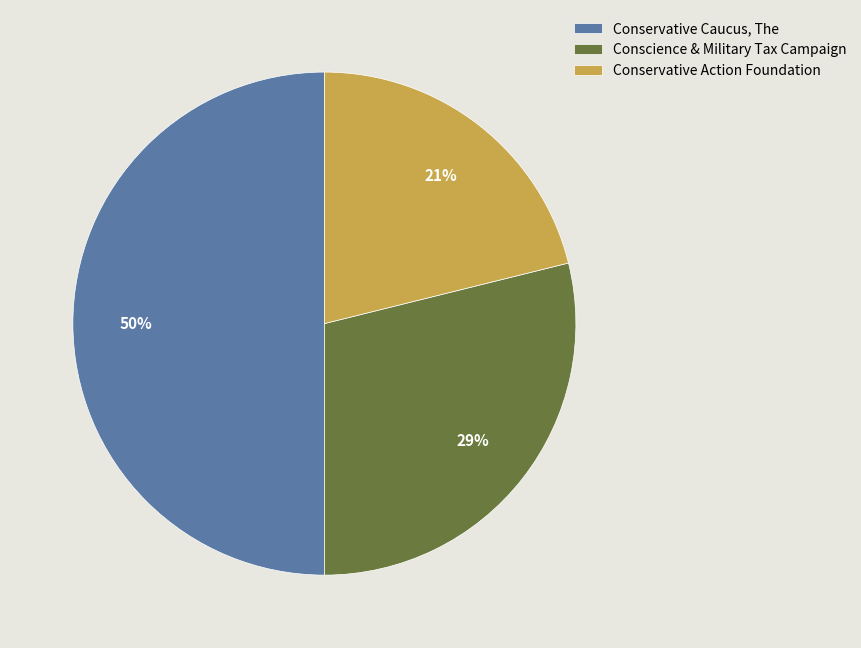

How many slices are in this pie chart?

3